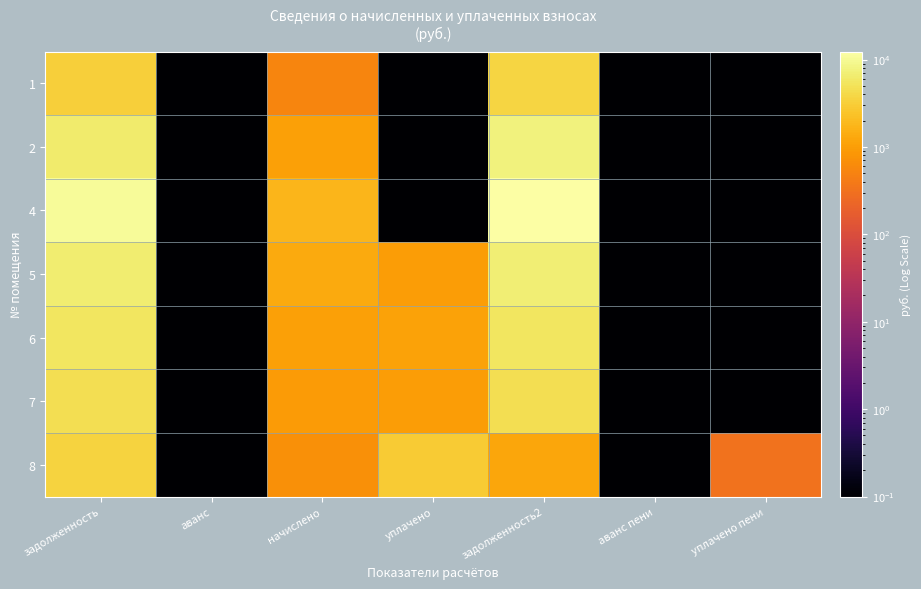

Between уплачено and задолженность2, which series saw the biggest shift?

4